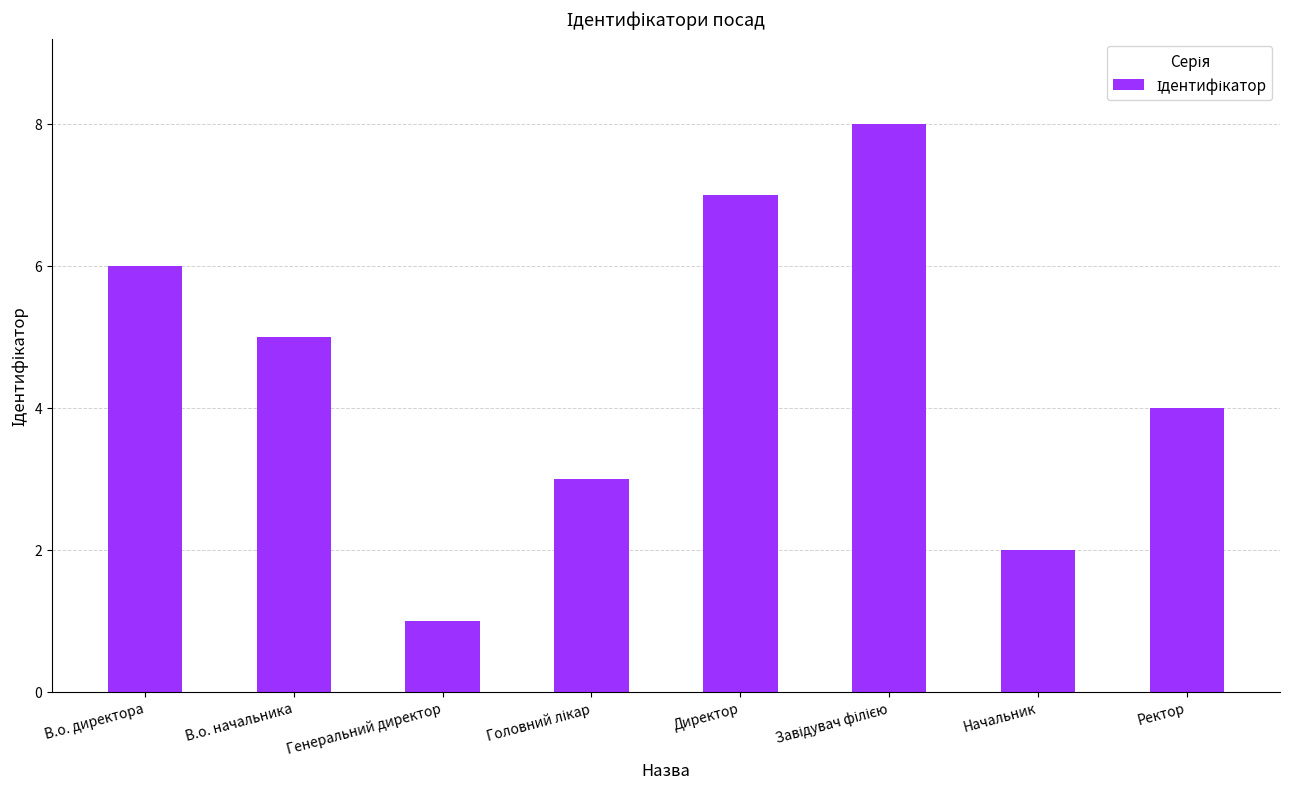

Reading right to left, extract all data points from this chart.

4	2	8	7	3	1	5	6